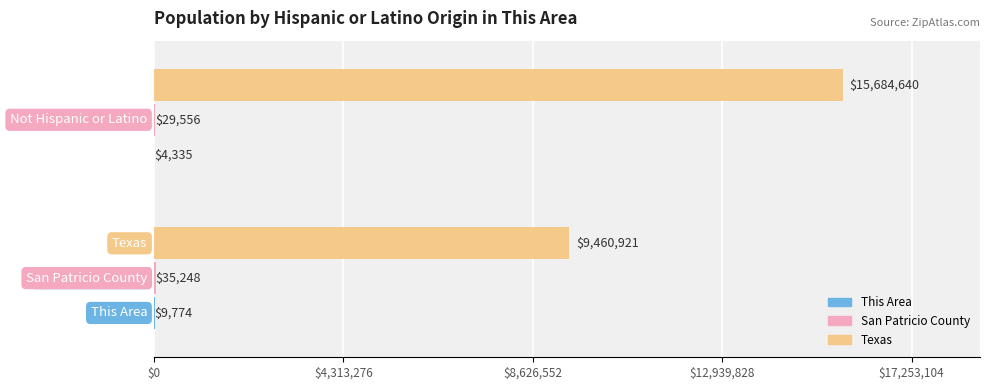

Which series has the largest total across all categories?

Texas